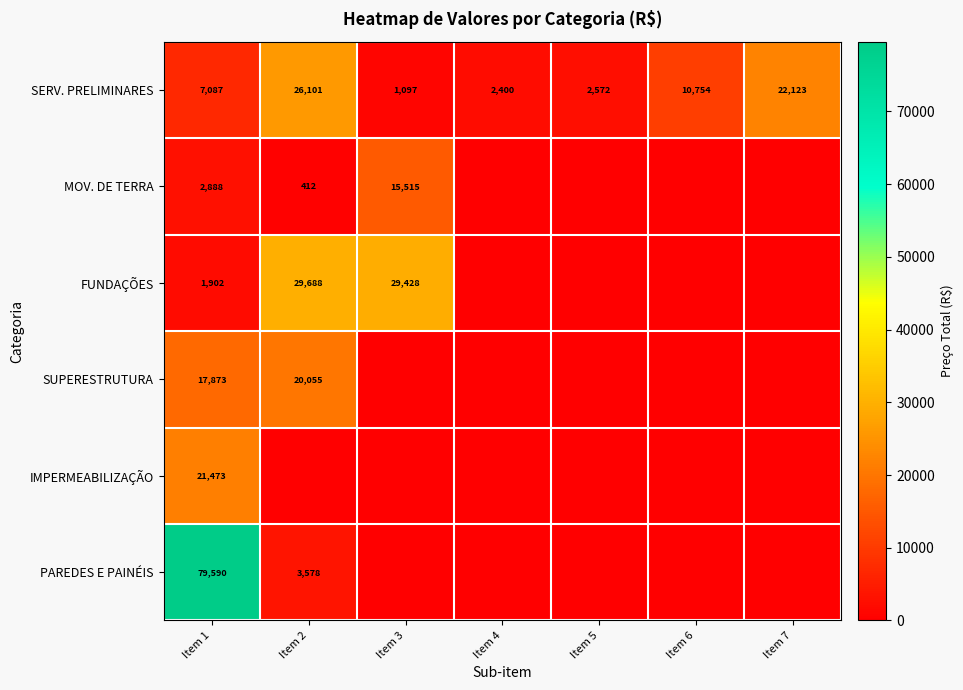

What is the average value of the SERV. PRELIMINARES series?

10305